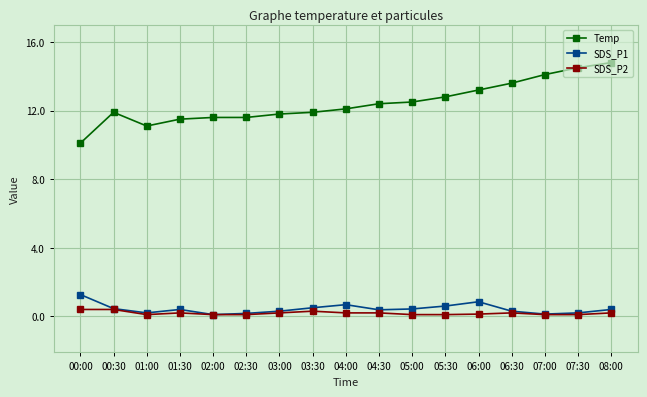

What is the sum of all Temp values?

211.5